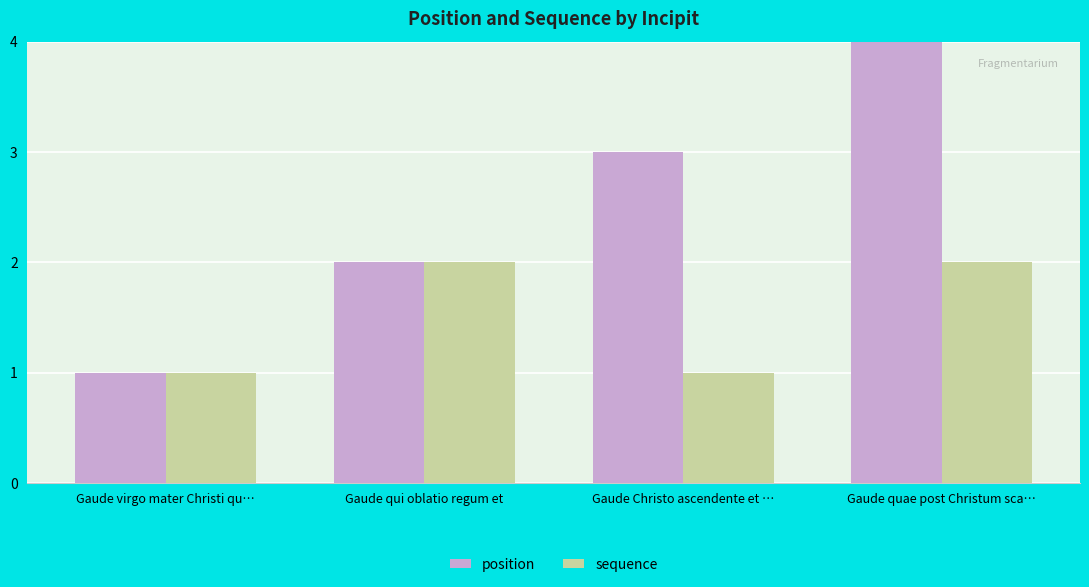

What are all the series names shown in the legend?

position, sequence